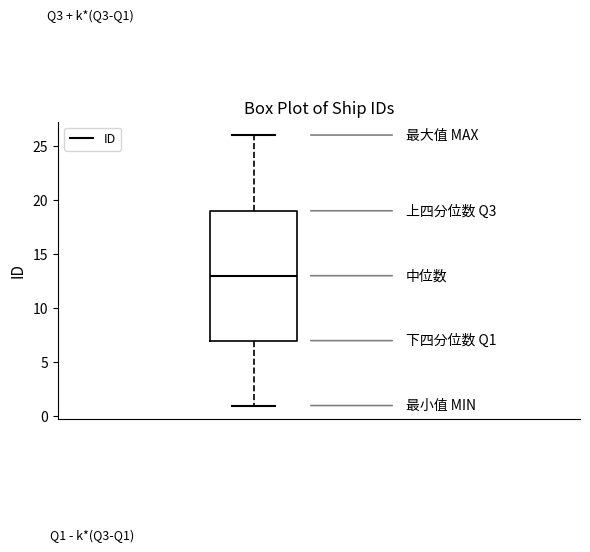

Where is the lower edge of the box on the y-axis? The values are not printed on the chart, so give them approximately, as read against the axis.

7